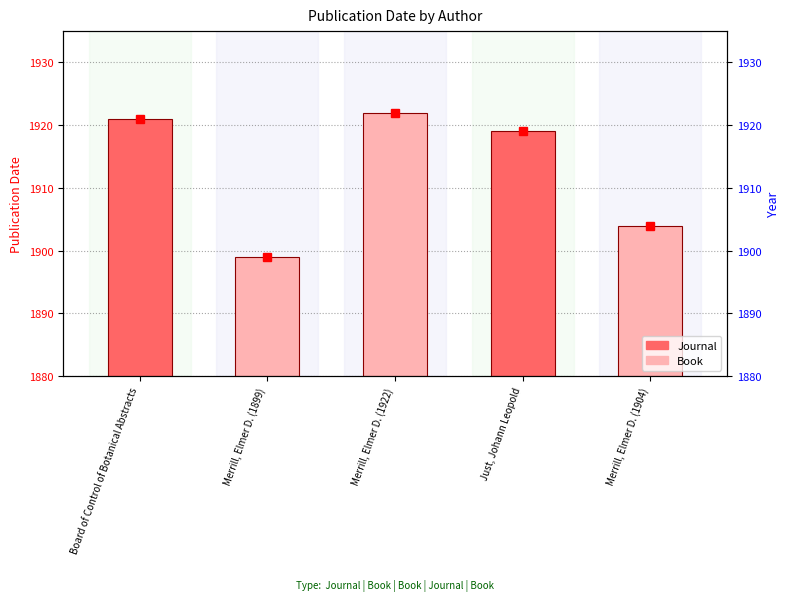

What is the change in value from Merrill, Elmer D. (1922) to Just, Johann Leopold?

-3